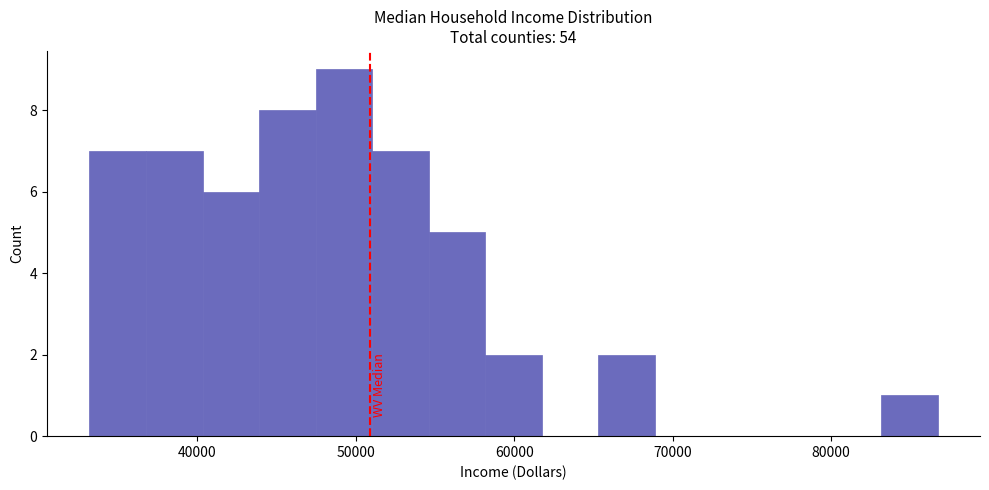

Around what value on the x-axis is the tallest bar? Give the approximate position of its centre, as read against the axis.

49000